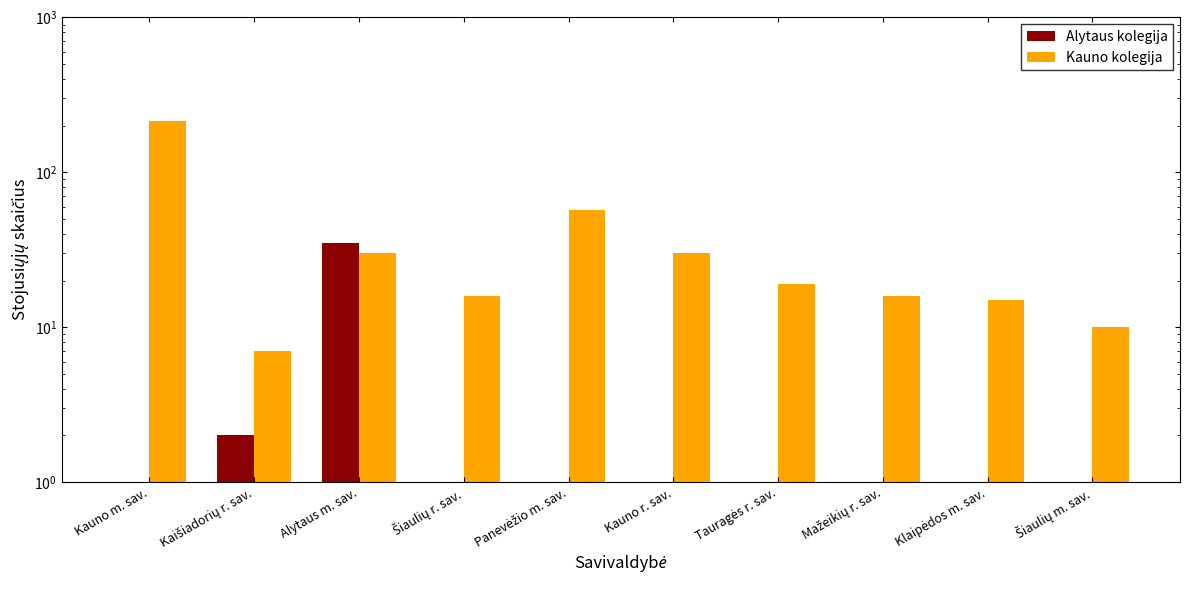

Rank the series by their average value, from highest to lowest.

Kauno kolegija, Alytaus kolegija